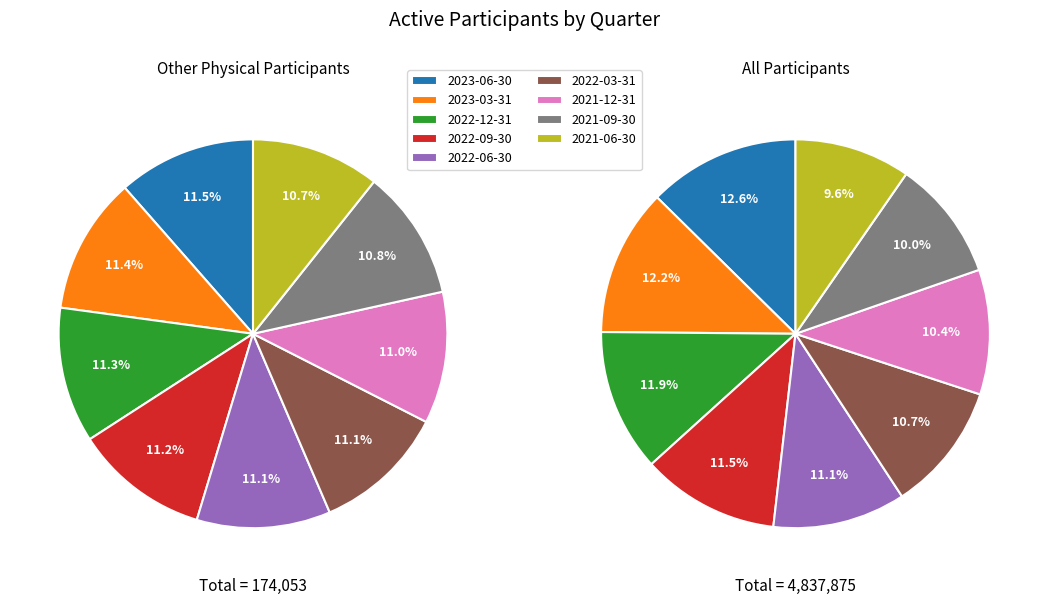

What percentage is NOT represented by 2022-12-31?

88.7%